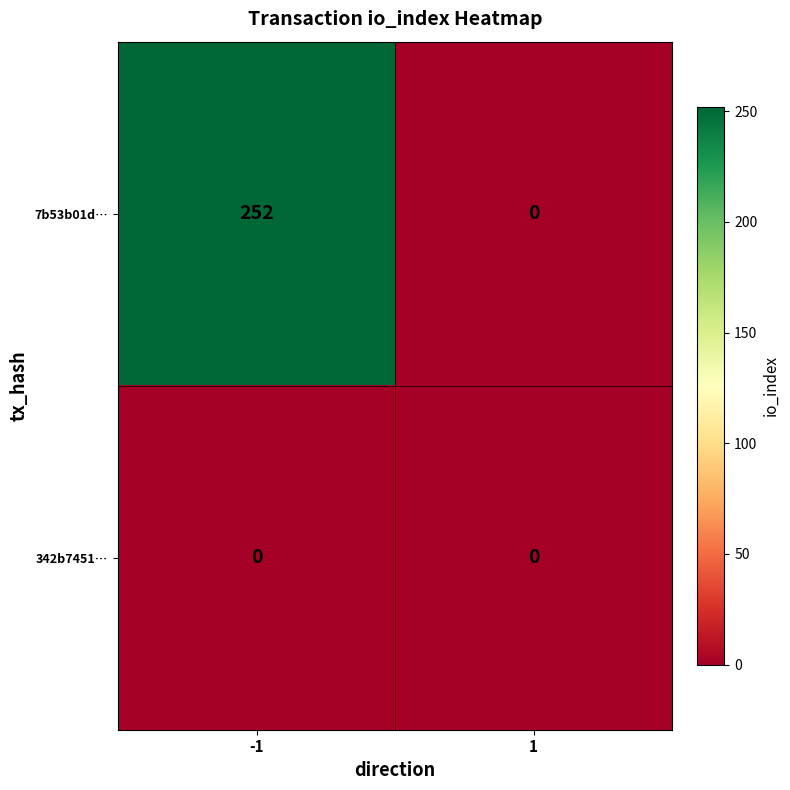

Between -1 and 1, which series saw the biggest shift?

7b53b01d…